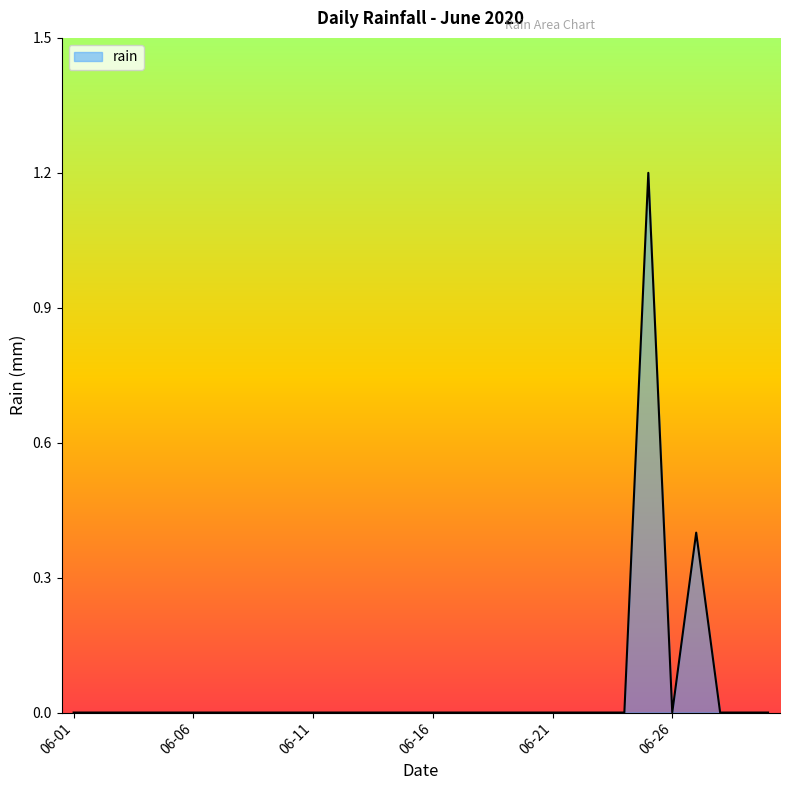

What is the difference between the maximum and minimum values?

1.2